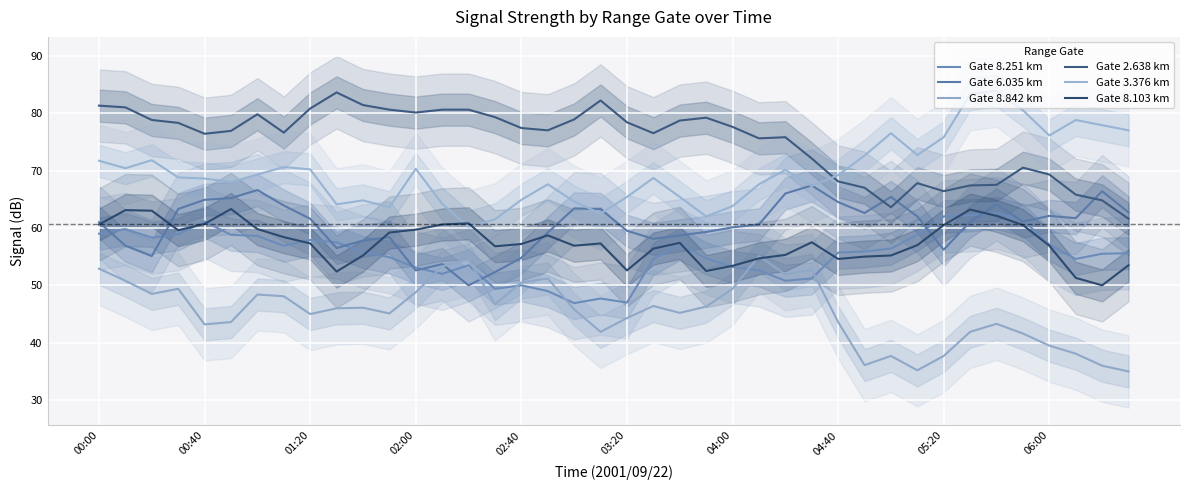

Where do Gate 8.103 km and Gate 6.035 km first cross each other?

00:00 and 00:40